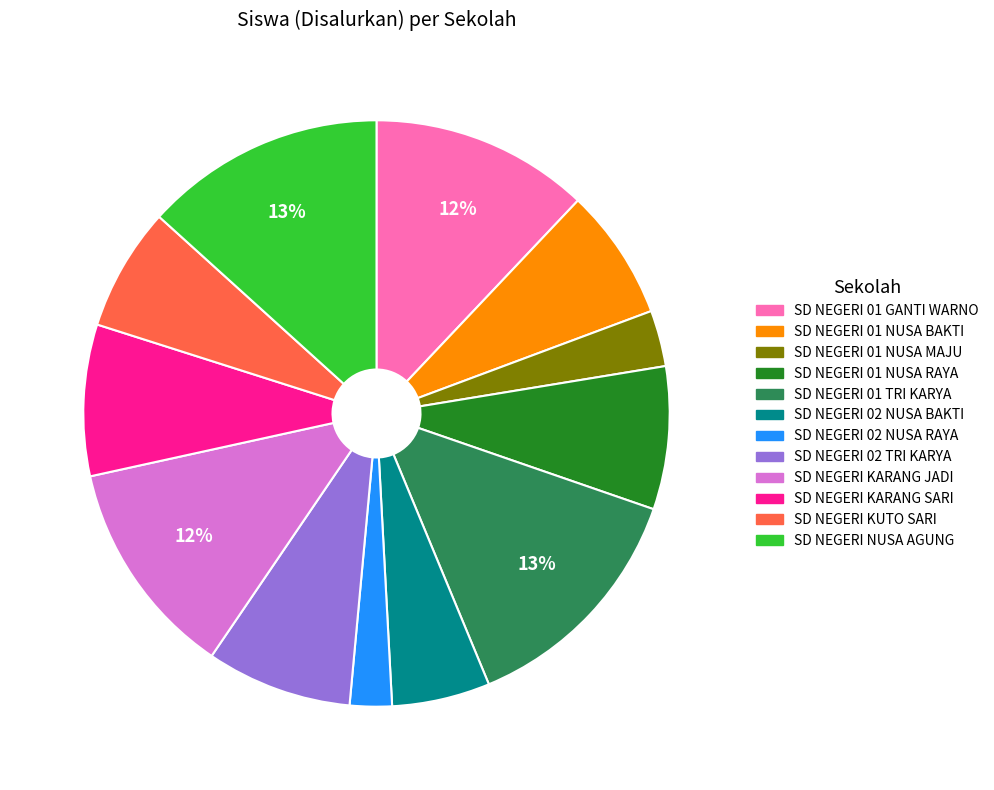

Which category has the smallest portion of the pie?

SD NEGERI 02 NUSA RAYA